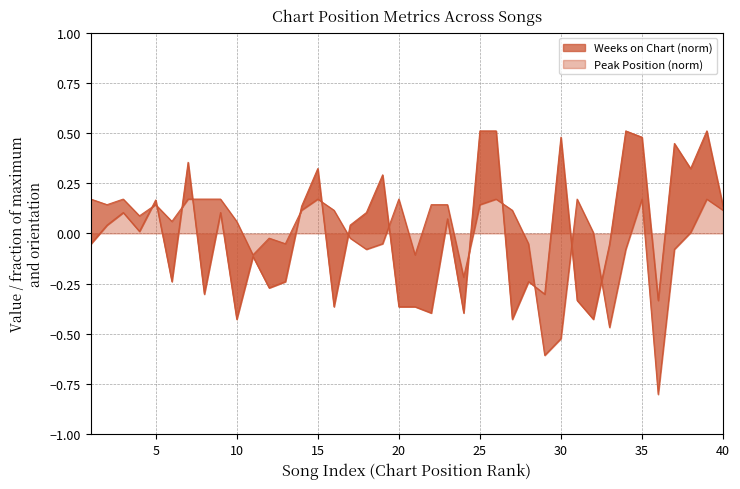

The Weeks on Chart series shows 0.1 at 23. True or false?

False